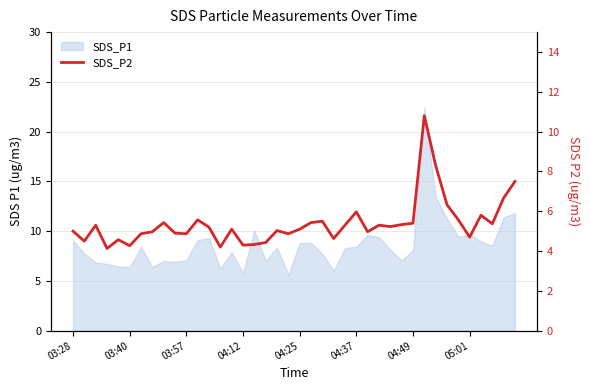

Read the value at 38.

6.7